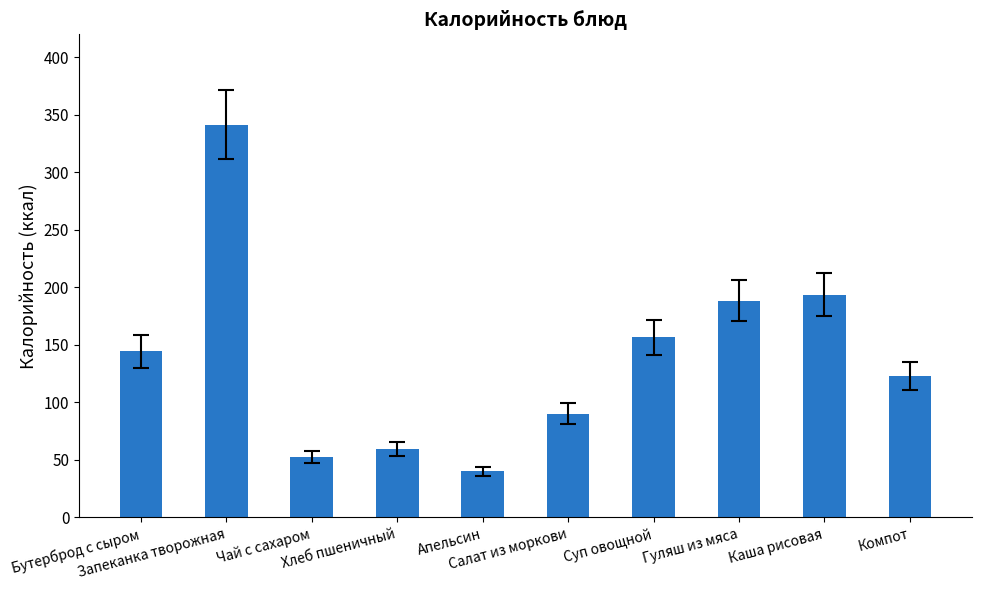

What position from the right is Суп овощной?

4